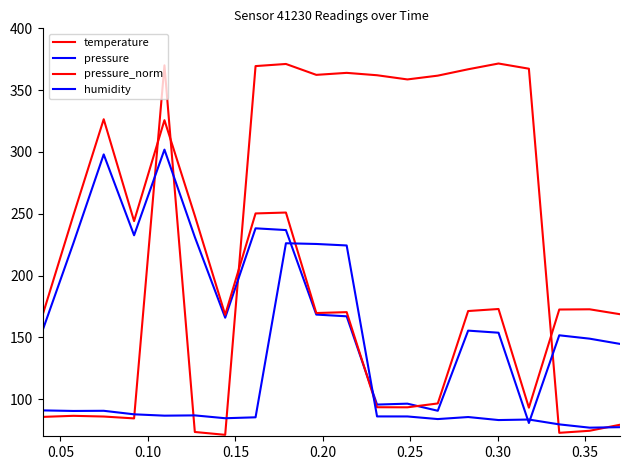

Is this an area chart (filled region under the line)?

No